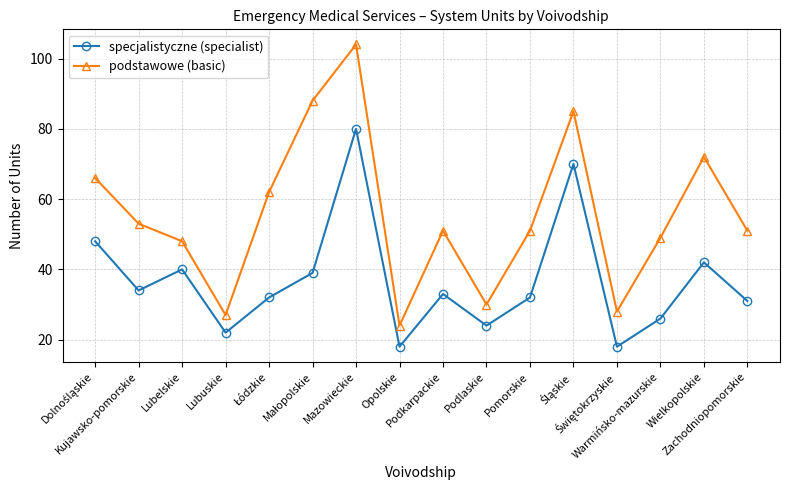

True or false: specjalistyczne (specialist) and podstawowe (basic) cross at least once.

False